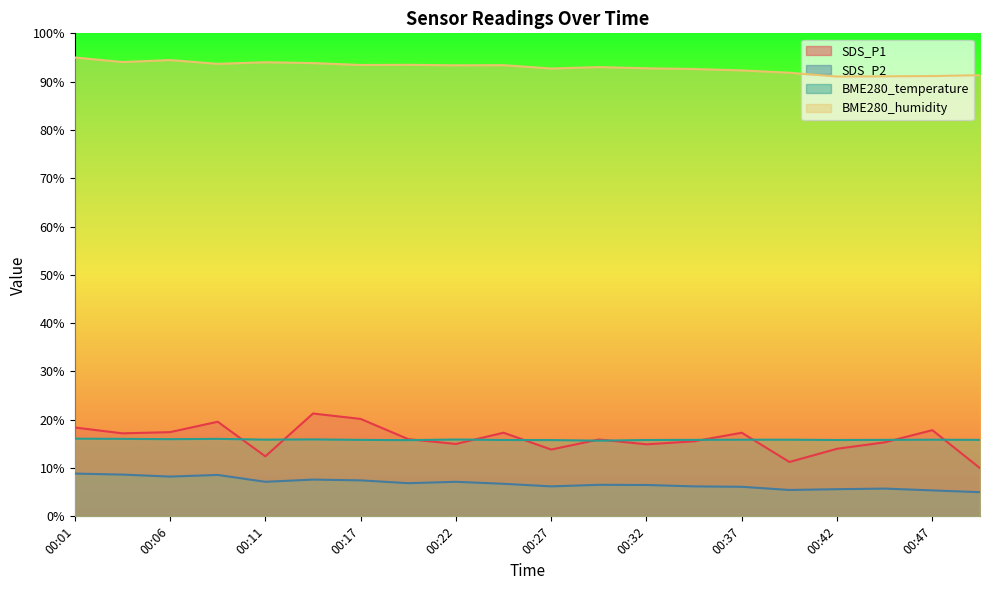

Which label corresponds to the largest value in the chart?

00:01